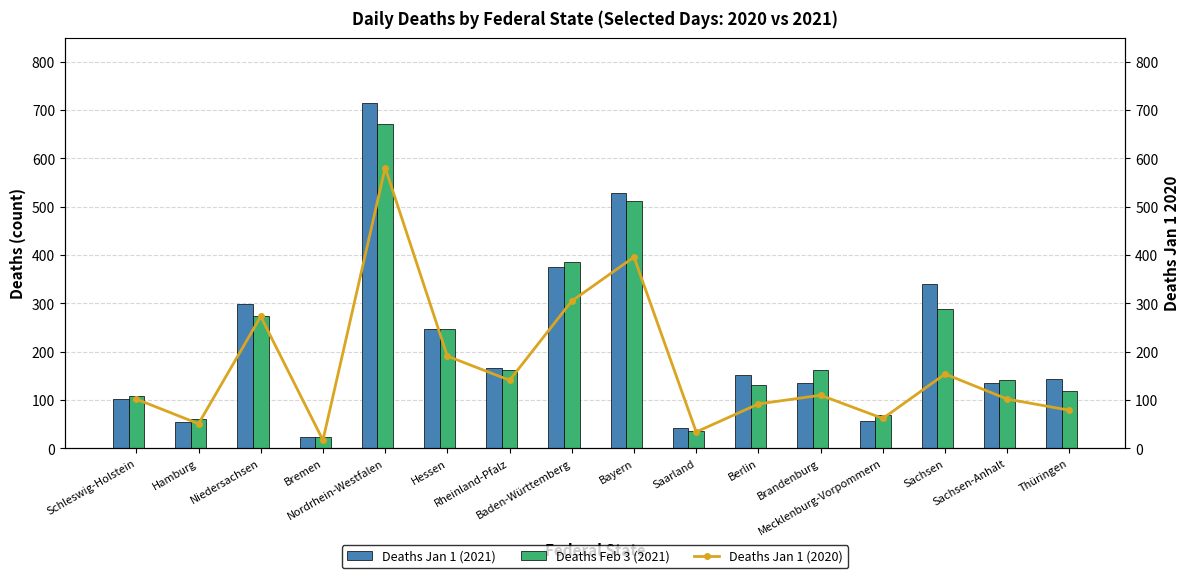

What is the label of the 1st bar from the left?

Schleswig-Holstein